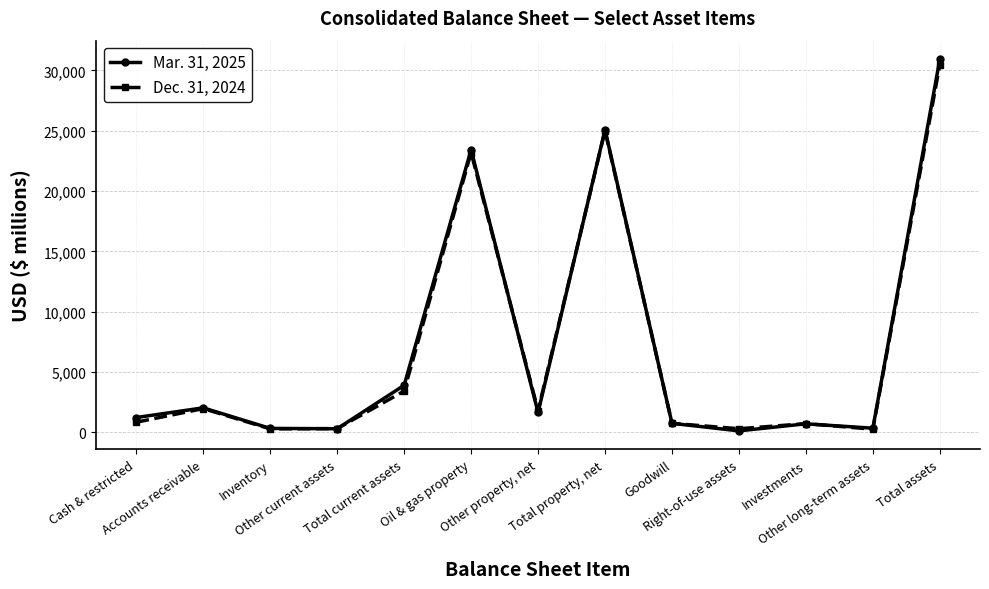

True or false: Mar. 31, 2025 has more than 2 interior local peaks.

True